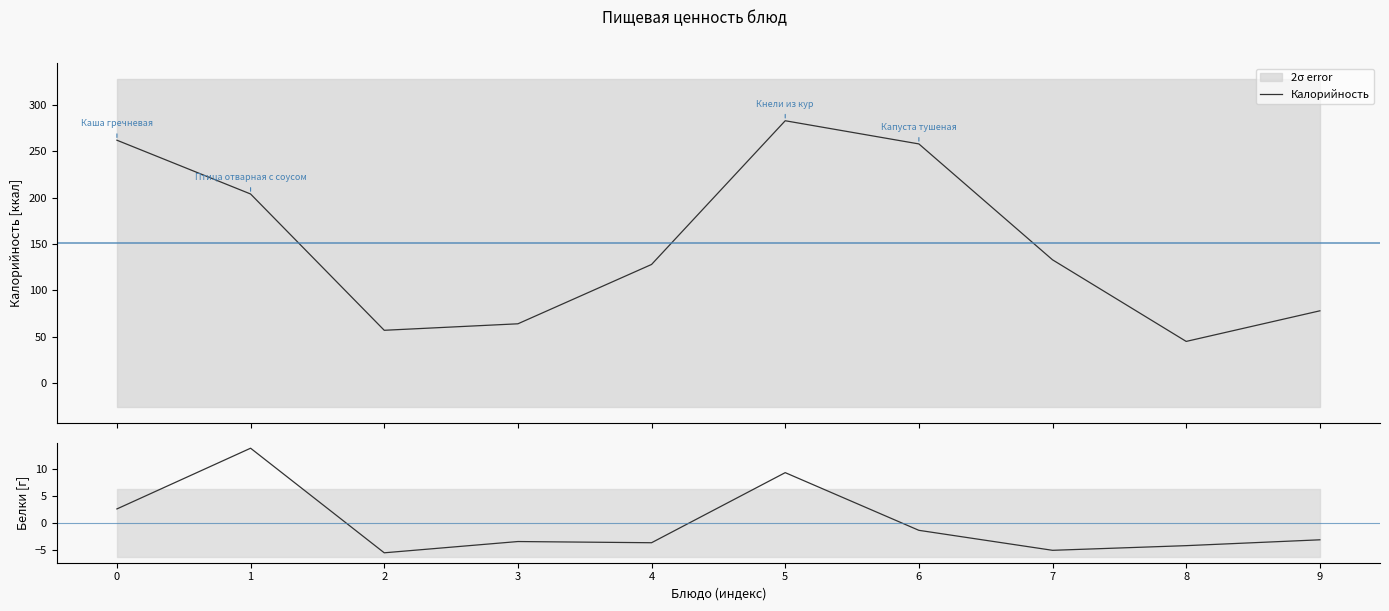

True or false: Калорийность has a value of 64.0 at 3.

True